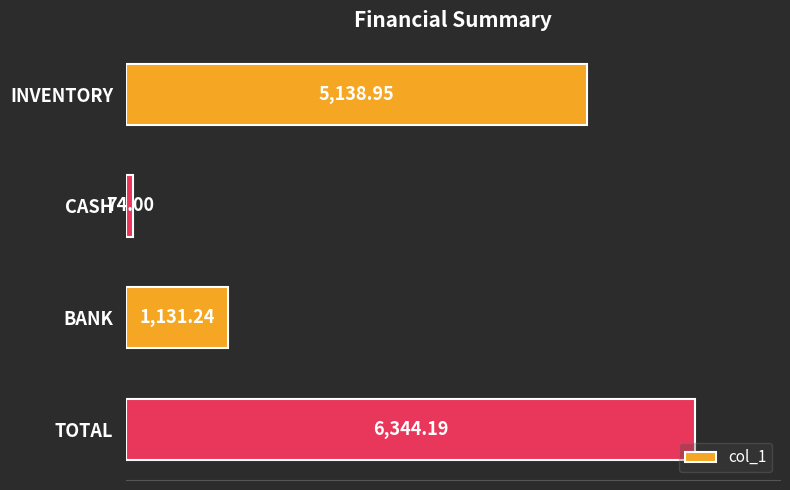

How many values are below 5138?

2